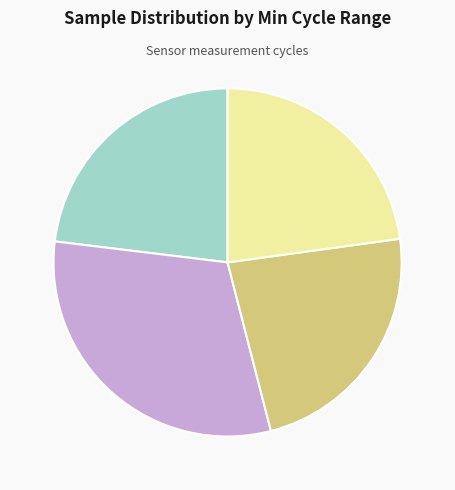

Does any single category account for the majority?

No